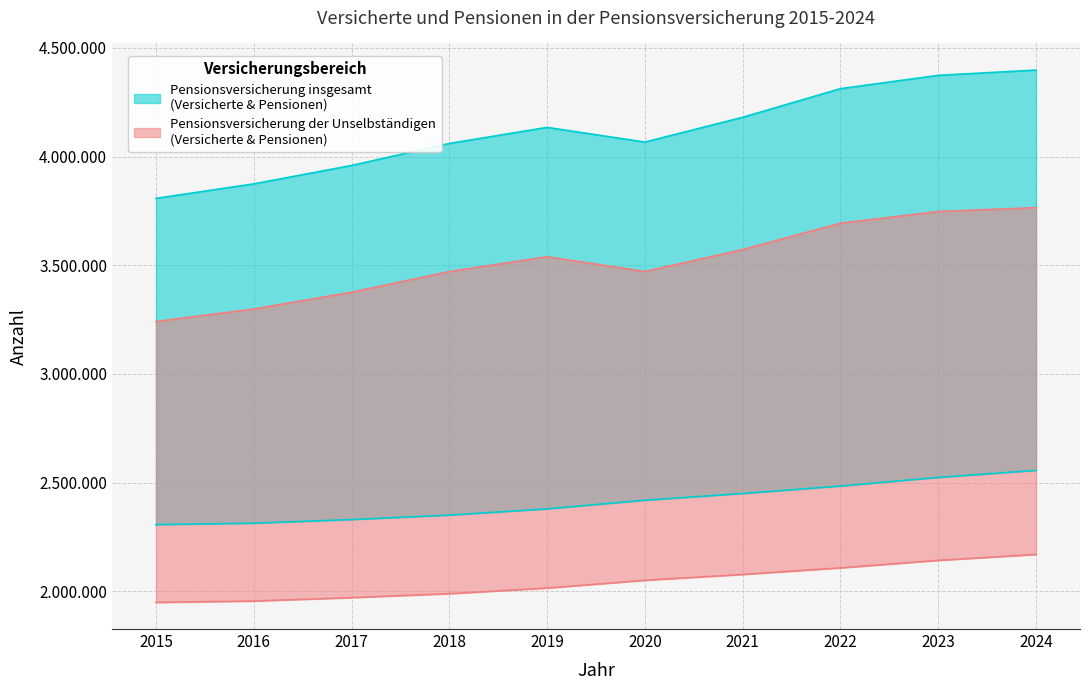

True or false: Pensionsversicherung insgesamt - Versicherte and Pensionsversicherung insgesamt - Pensionen intersect in this chart.

False